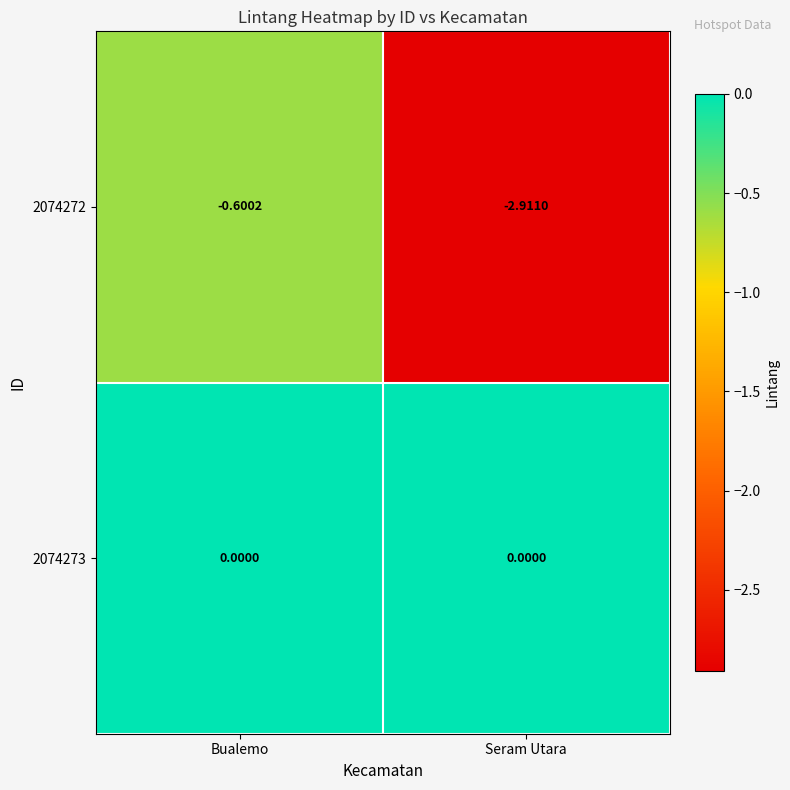

What is the spread (max minus min) of values at Seram Utara?

2.9